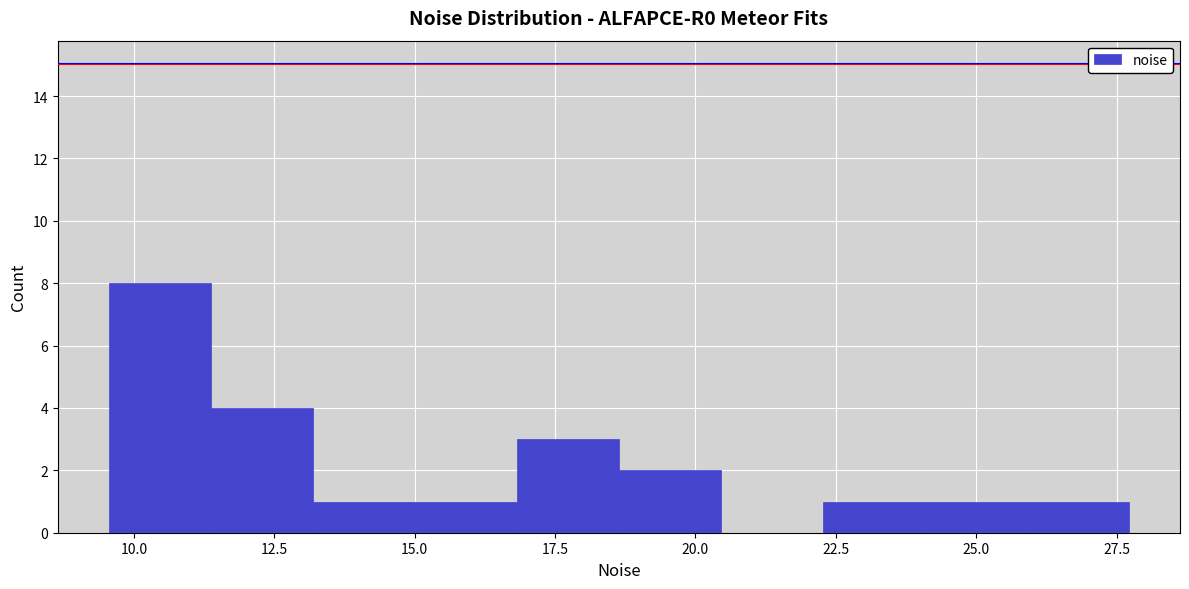

Around what value on the x-axis is the tallest bar? Give the approximate position of its centre, as read against the axis.

10.5